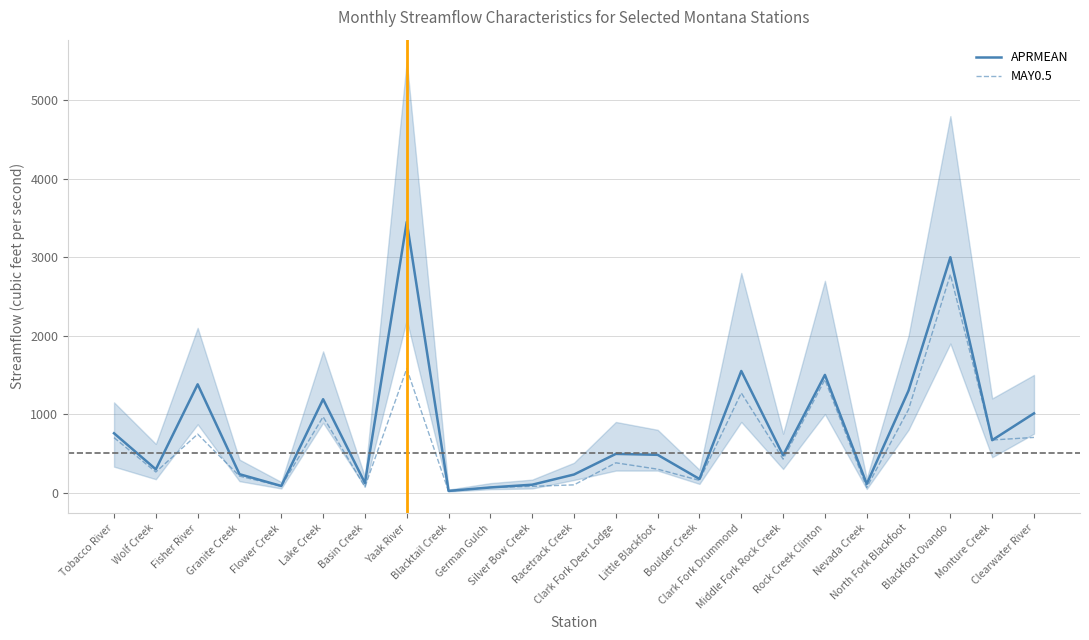

The value of MAY0.5 at Silver Bow Creek is 79. True or false?

True